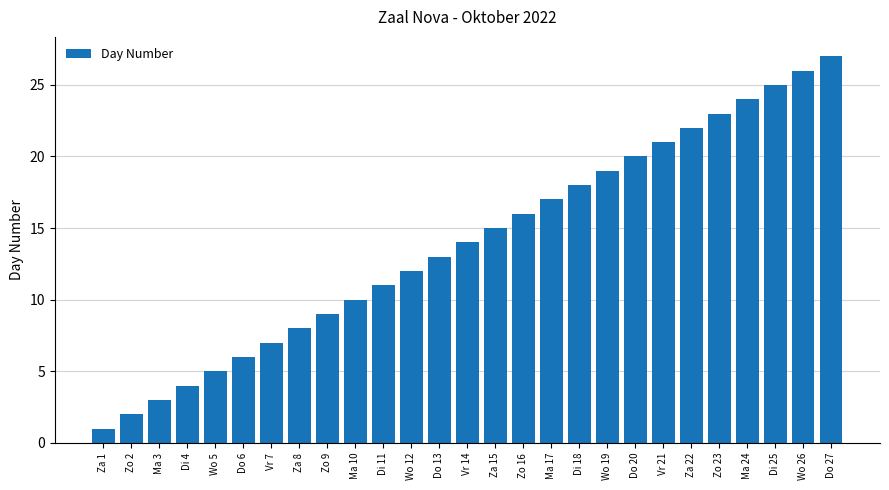

What is the sum of all values?

378